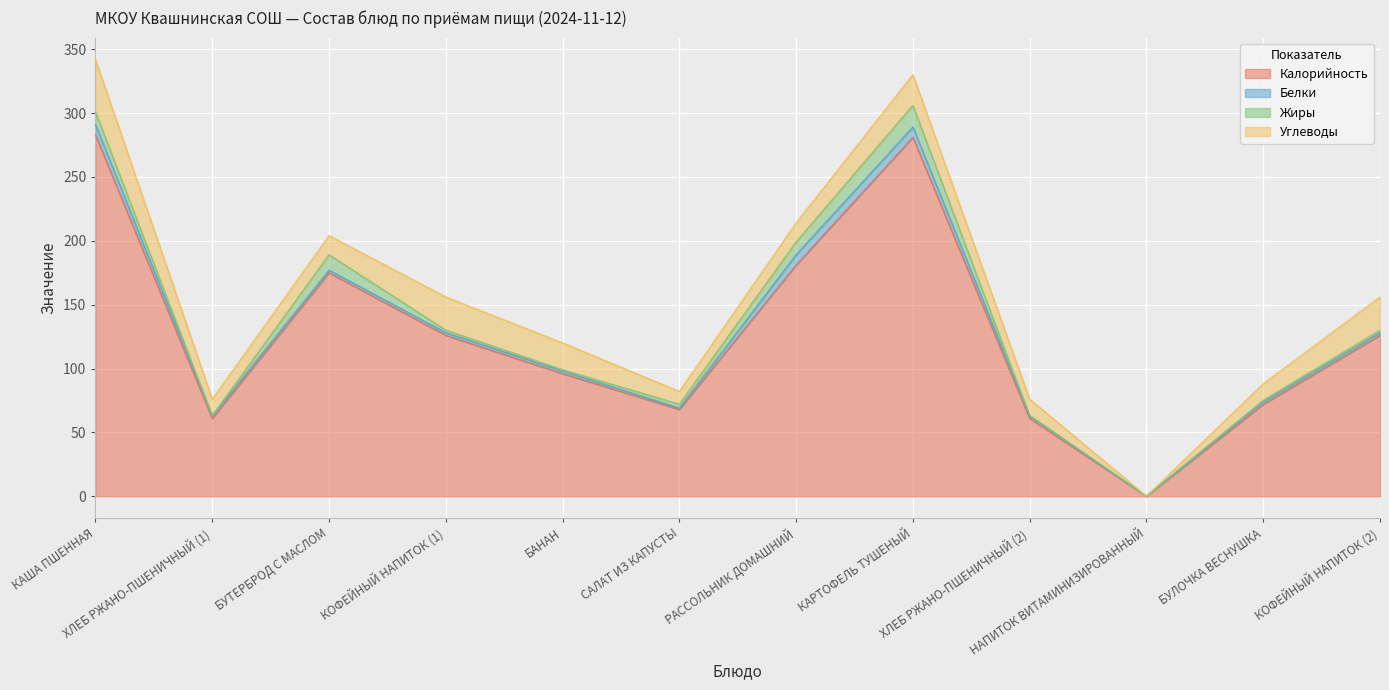

The Белки series shows 2 at ХЛЕБ РЖАНО-ПШЕНИЧНЫЙ (1). True or false?

True